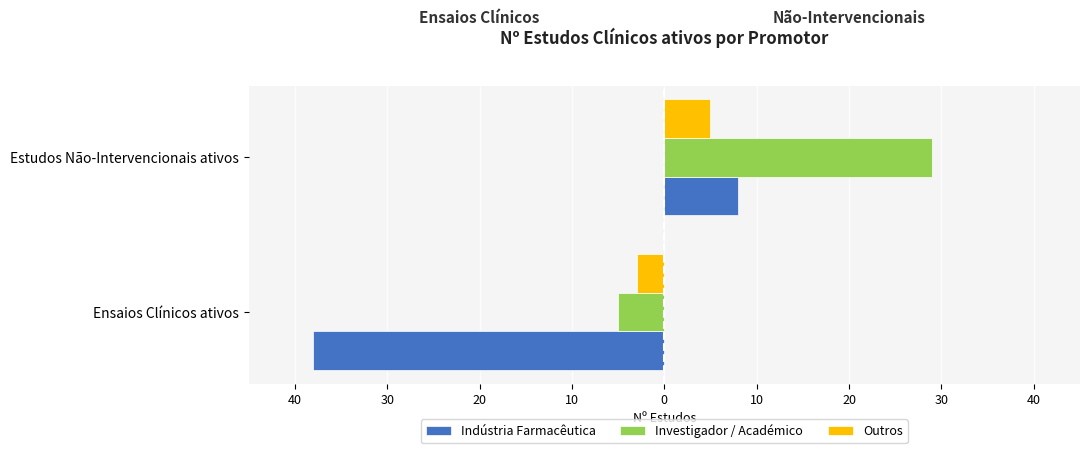

Reading right to left, list all the values displayed in this chart.

Indústria Farmacêutica: 8	-38
Investigador / Académico: 29	-5
Outros: 5	-3